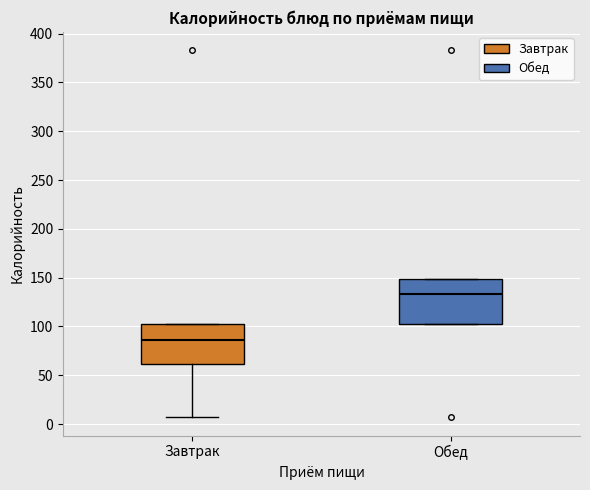

Which box's median line is the lowest?

Завтрак